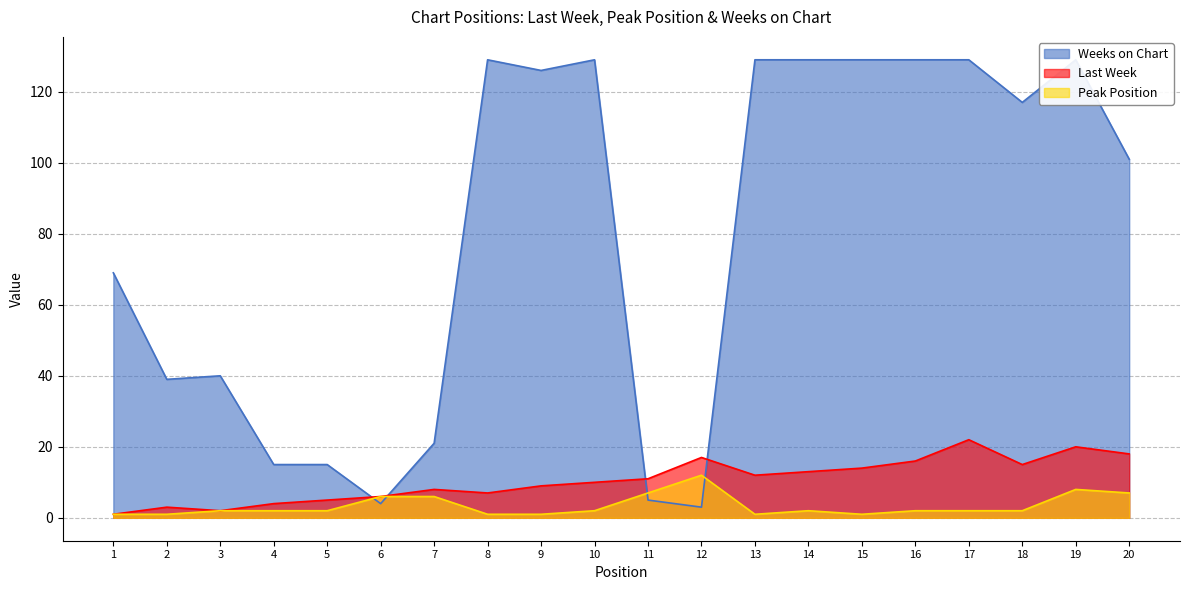

At how many categories does at least one series exceed 125?

9